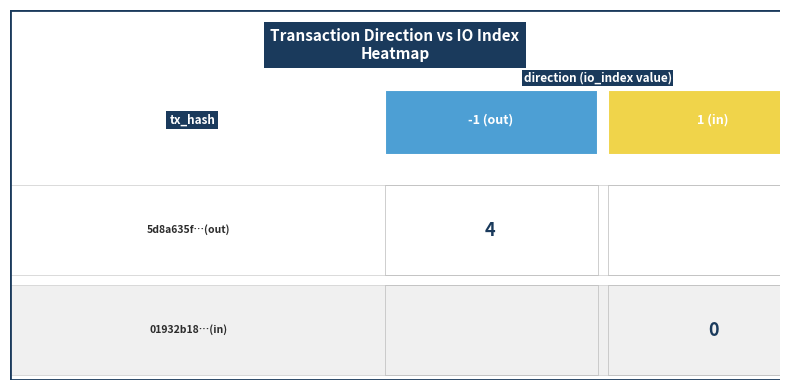

At which category is the sum across all series the highest?

-1